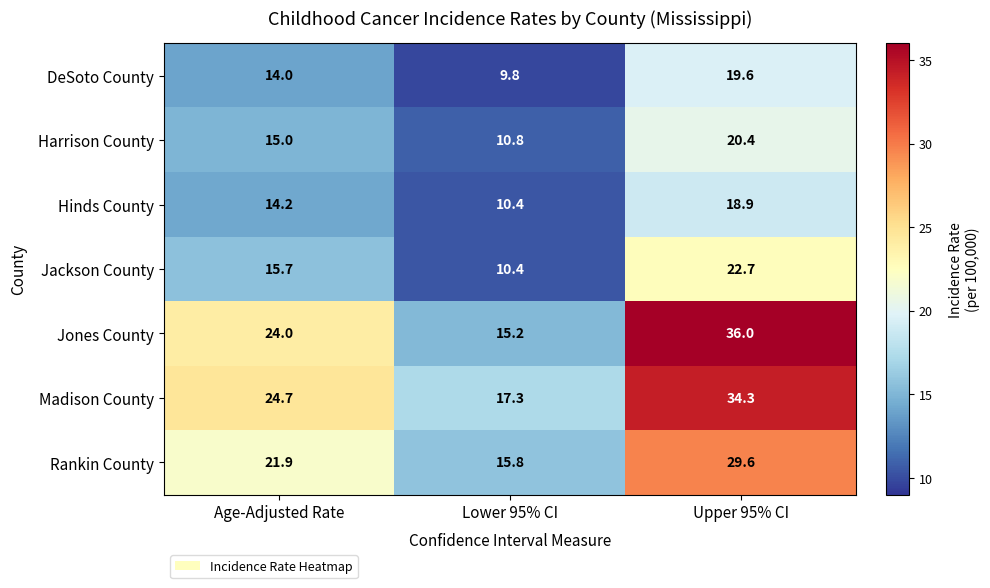

The value of DeSoto County at Lower 95% CI is 9.8. True or false?

True